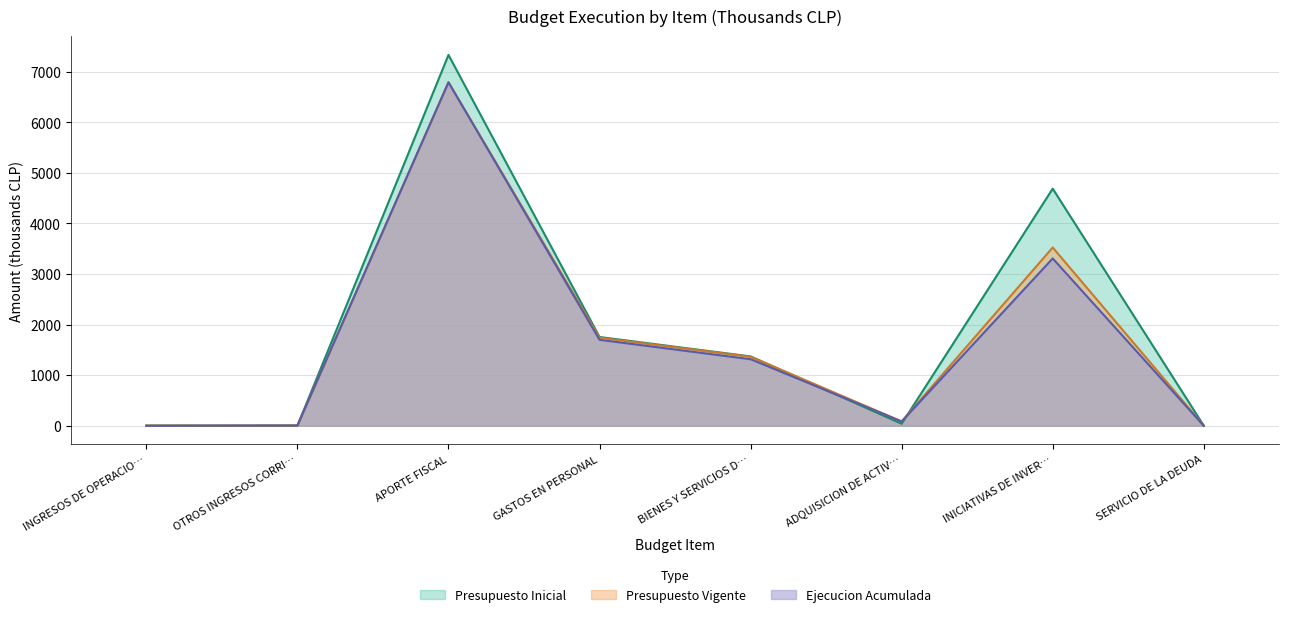

How many interior local peaks does the Presupuesto Vigente series have?

2